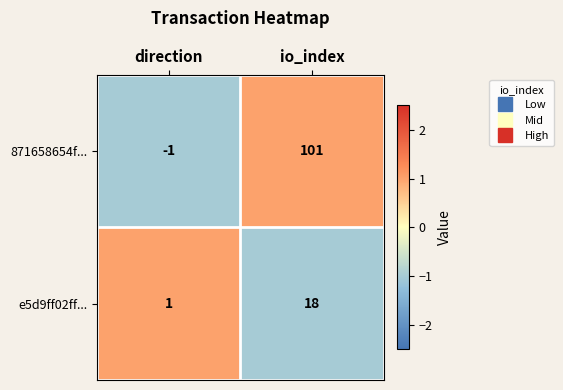

Which series changed the most between direction and io_index?

871658654f...